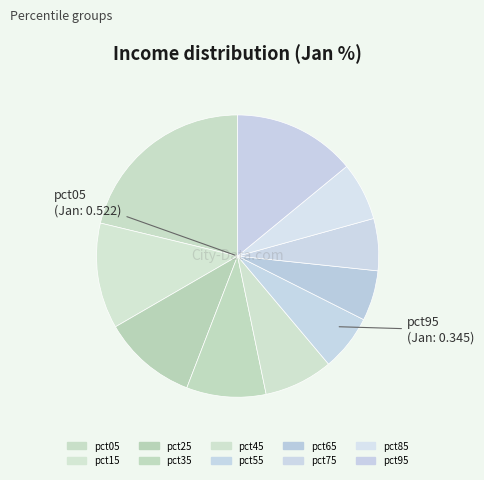

Count the number of slices in the pie.

10